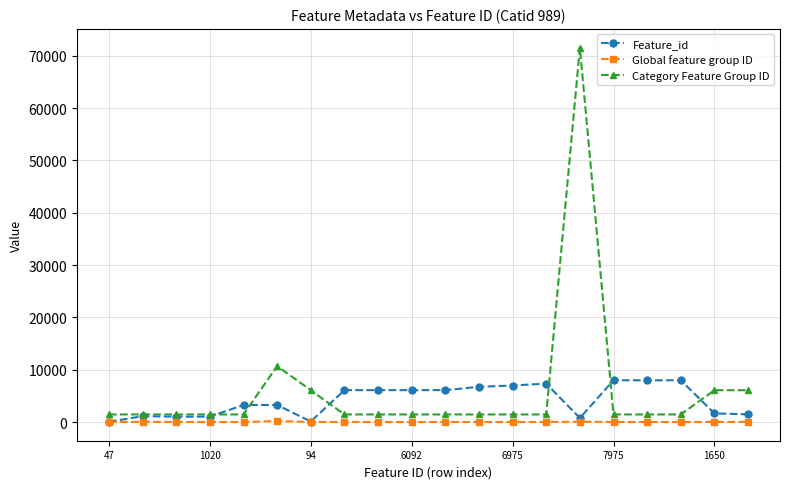

Which series has the widest spread of values?

Category Feature Group ID